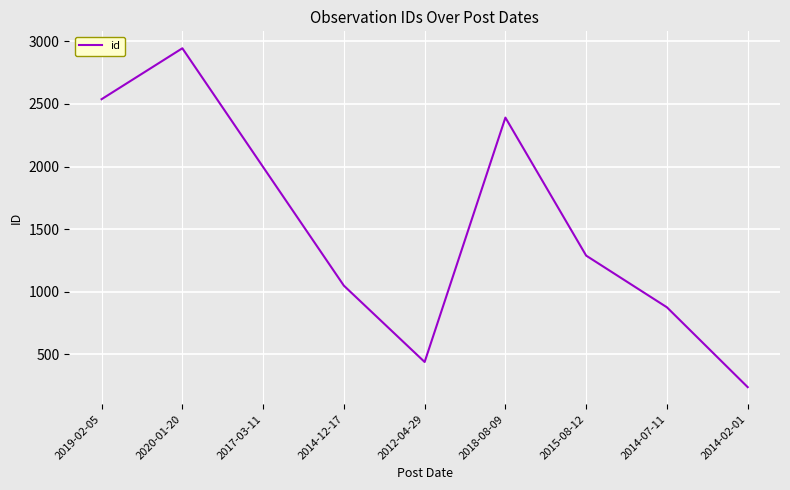

What is the average value?

1528